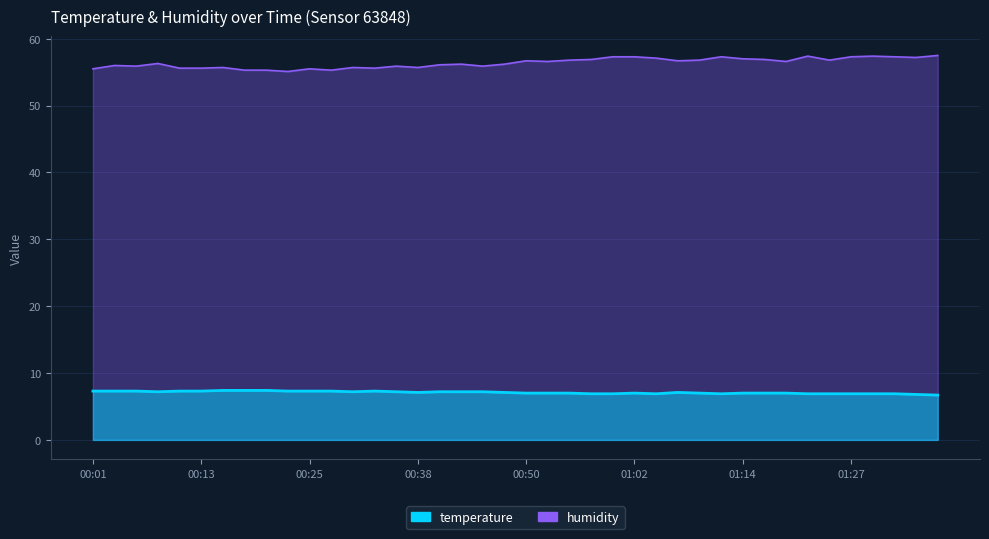

Which series changed the most between 00:06 and 01:17?

humidity